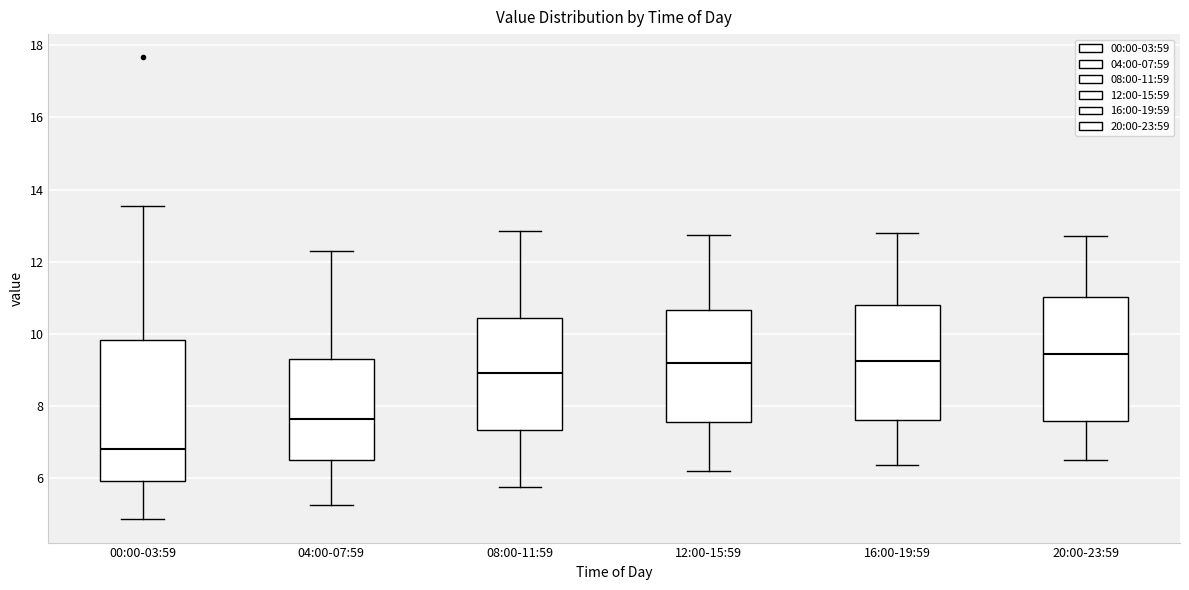

Reading left to right, read every box against the y-axis: the position of its median line, the range the box covers, and the ends of its whiskers. The values are not printed on the chart, so give them approximately, as read against the axis.

00:00-03:59: median 6.8, box 6.0 to 9.8, whiskers 4.8 to 13.6
04:00-07:59: median 7.6, box 6.6 to 9.2, whiskers 5.2 to 12.4
08:00-11:59: median 9.0, box 7.4 to 10.4, whiskers 5.8 to 12.8
12:00-15:59: median 9.2, box 7.6 to 10.6, whiskers 6.2 to 12.8
16:00-19:59: median 9.2, box 7.6 to 10.8, whiskers 6.4 to 12.8
20:00-23:59: median 9.4, box 7.6 to 11.0, whiskers 6.6 to 12.8